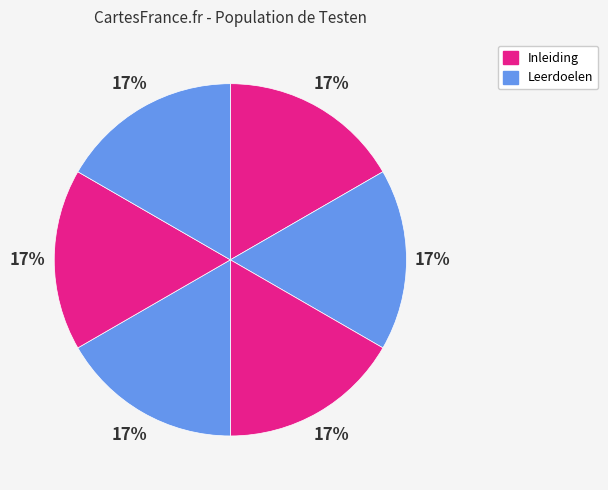

Count the number of slices in the pie.

6